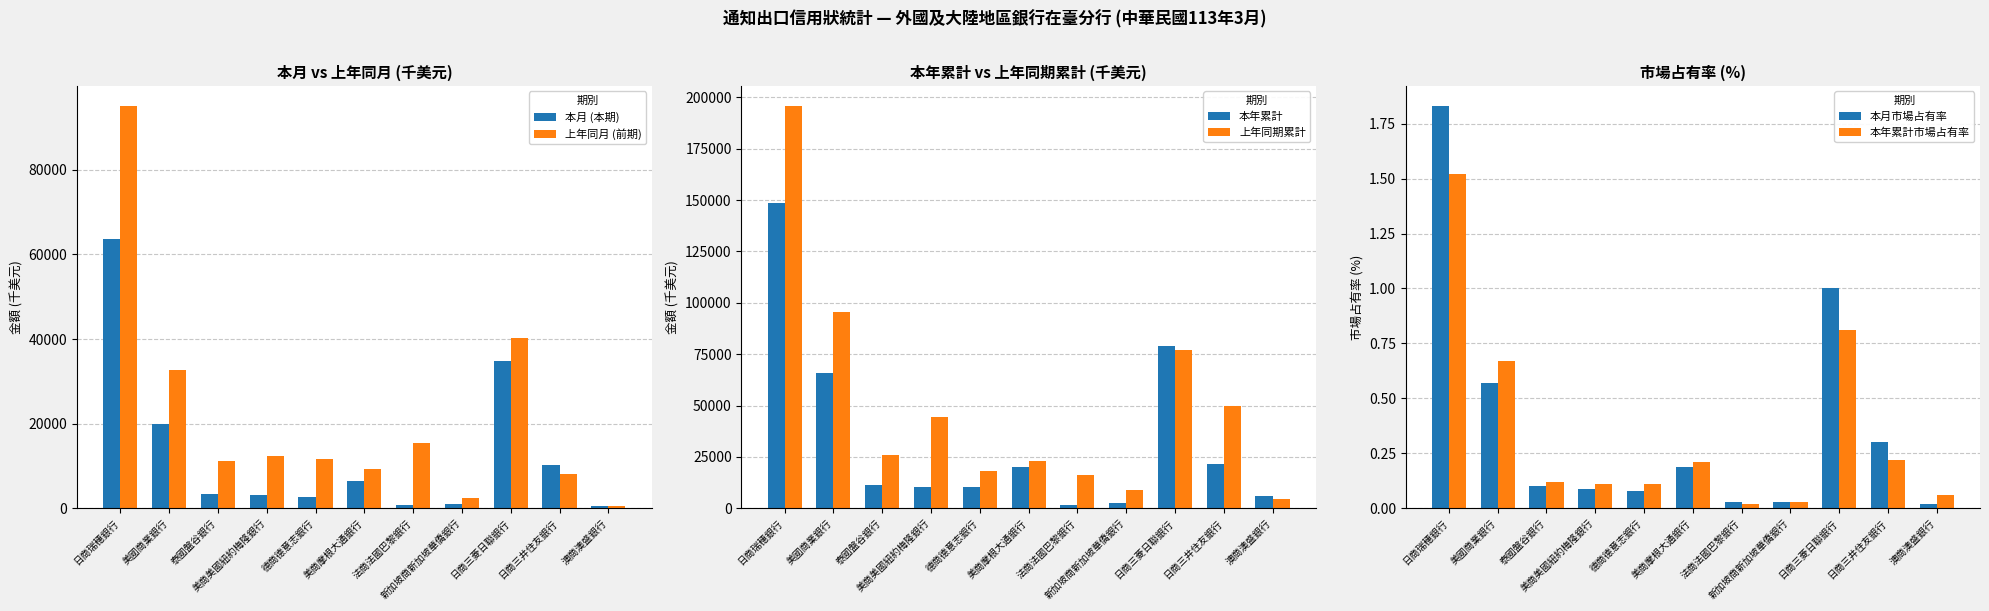

Is the value of 上年同期累計 at 日商三井住友銀行 greater than the value of 本月市場占有率 at 日商三菱日聯銀行?

Yes